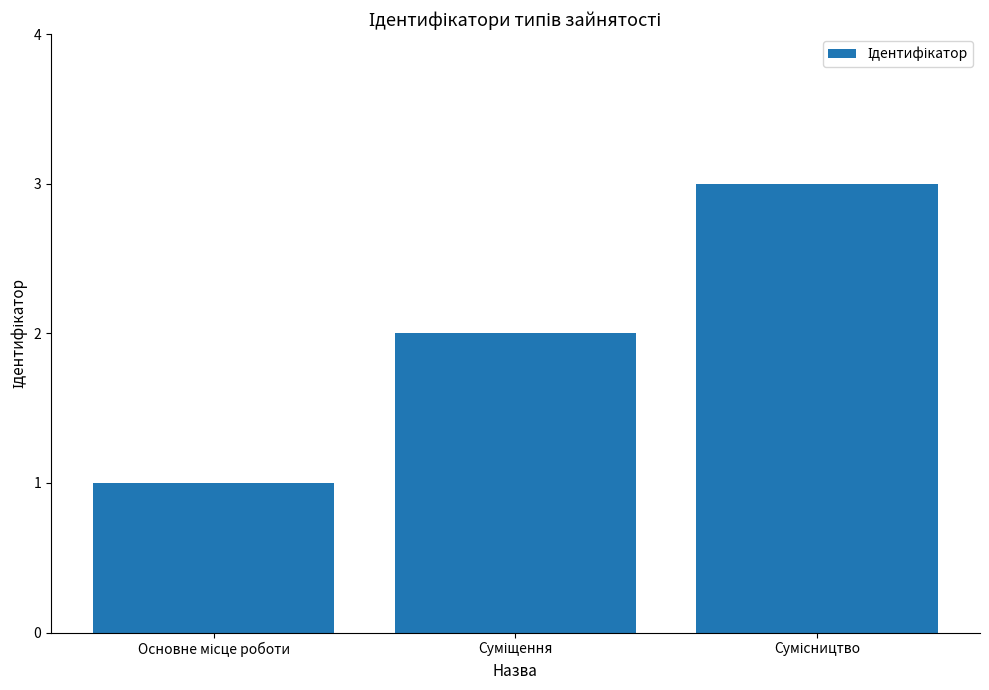

What is the sum of all values?

6